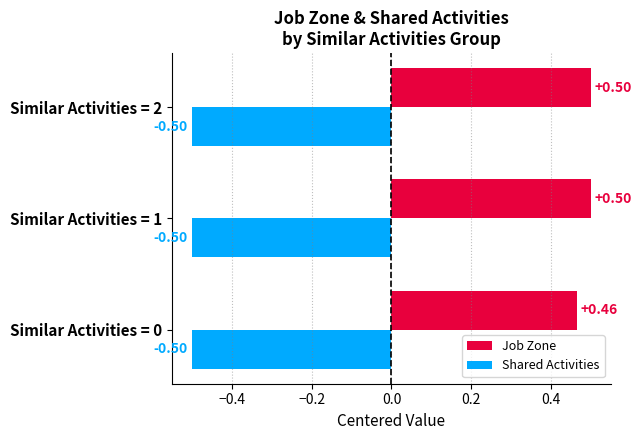

At Similar Activities = 0, list the series in order from largest to smallest.

Job Zone, Shared Activities